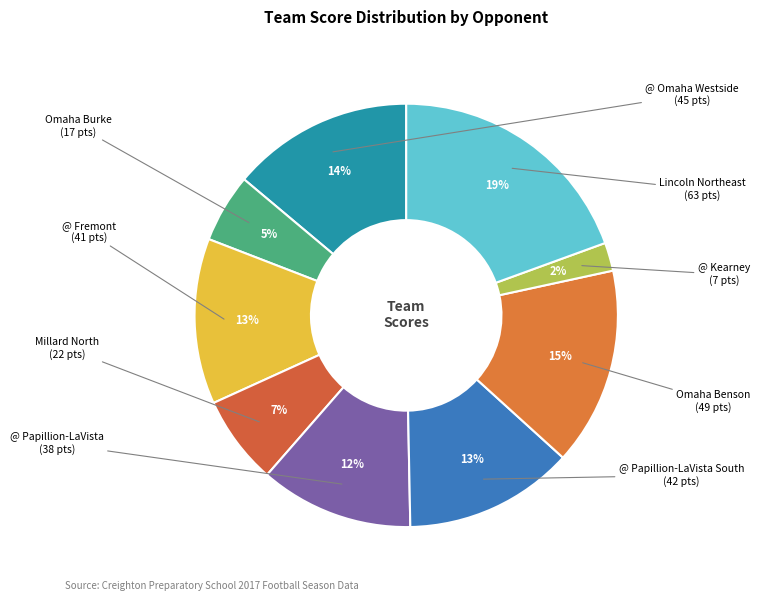

What is the largest slice in the pie chart?

Lincoln Northeast